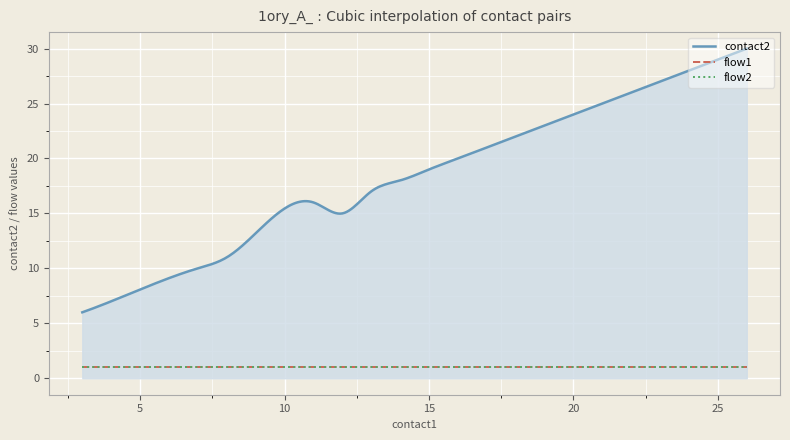

Which series has the largest range (max minus min)?

contact2